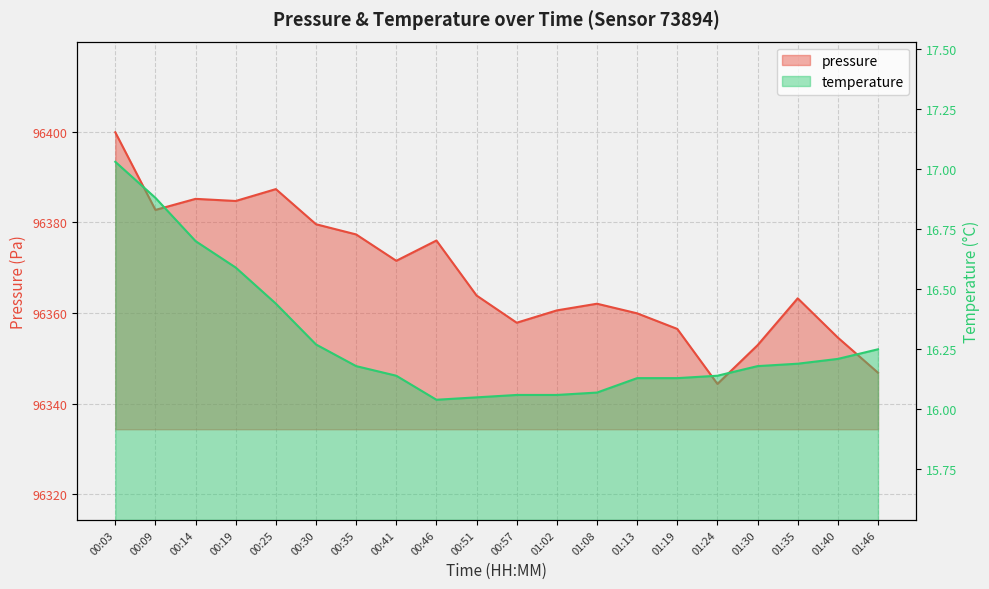

How many distinct data groups are displayed?

2